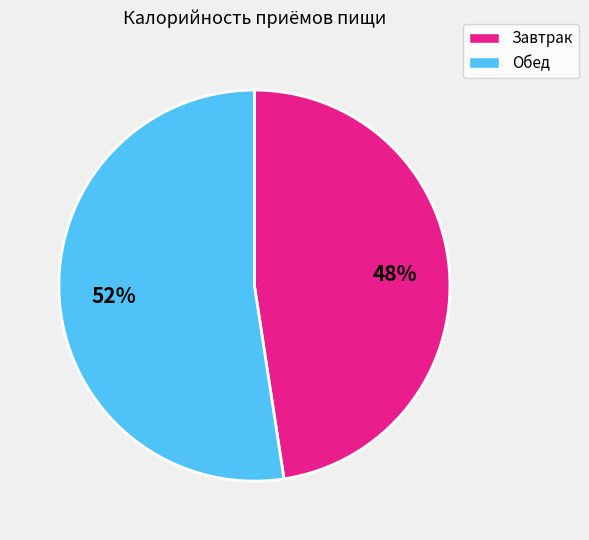

Does Обед account for over 50% of the chart?

Yes